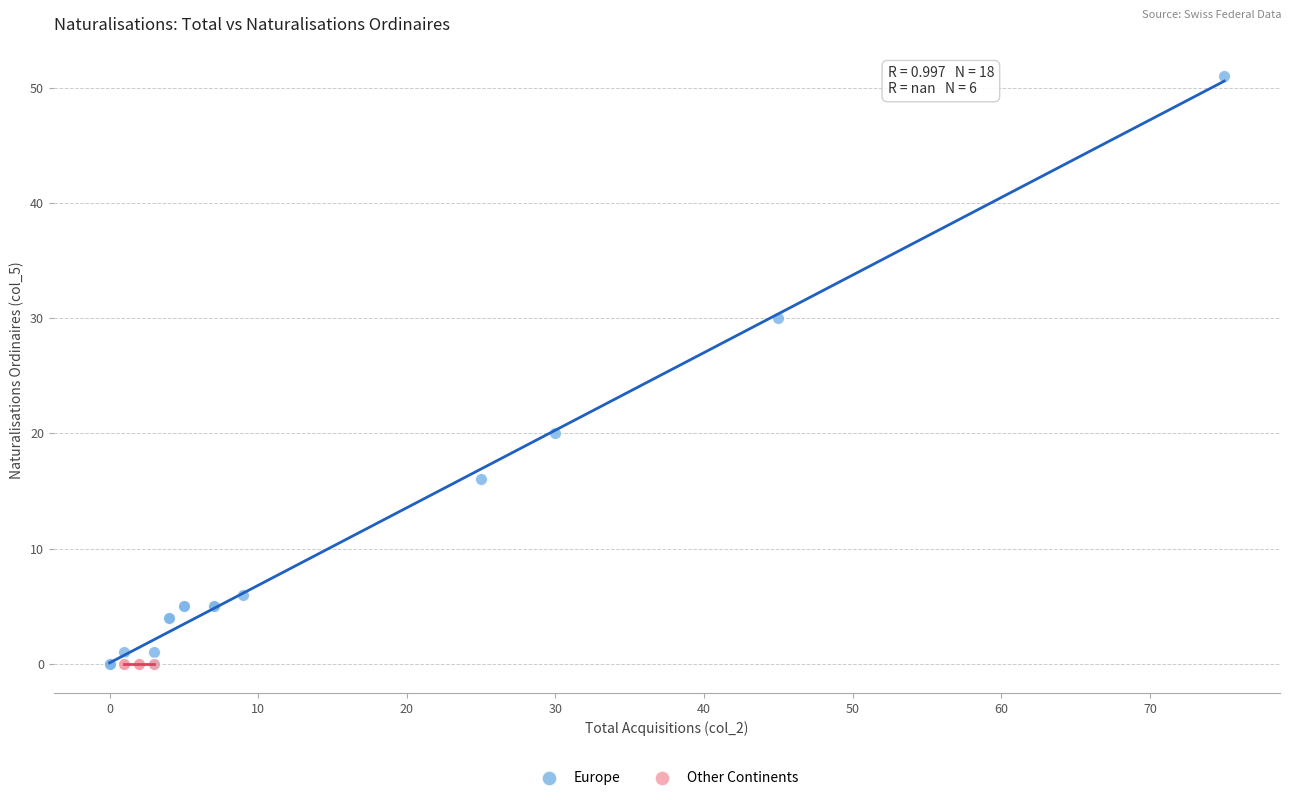

Which series contains the highest Y value?

Europe